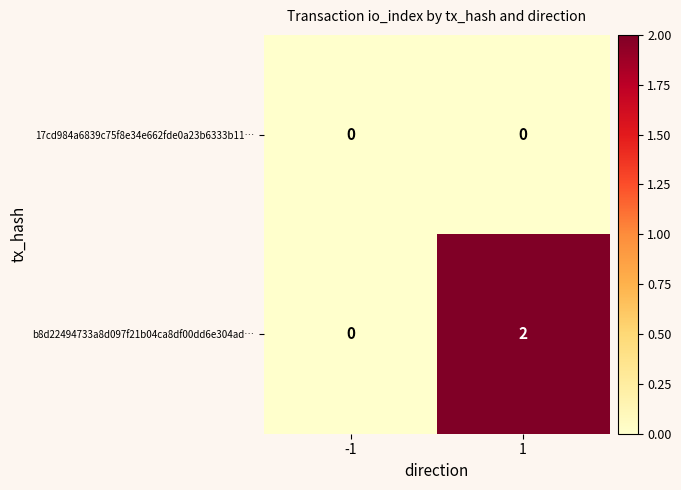

Which series has the largest range (max minus min)?

b8d22494733a8d097f21b04ca8df00dd6e304ad…